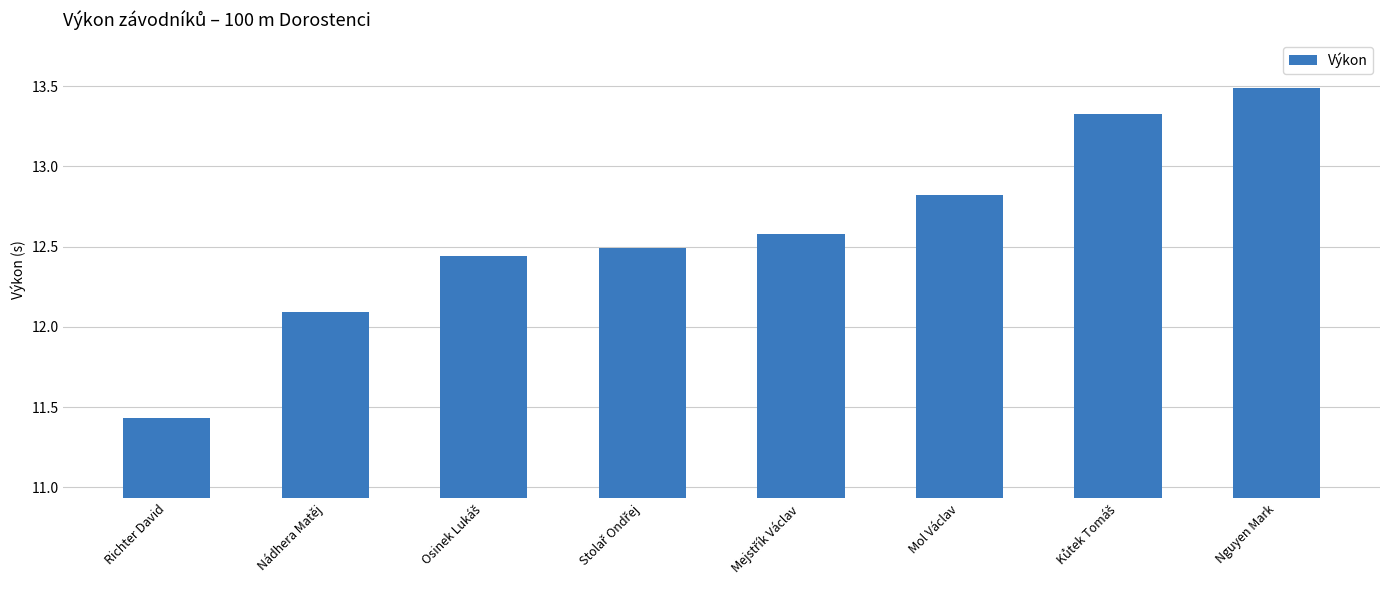

The value at Nguyen Mark is 13.5. True or false?

True